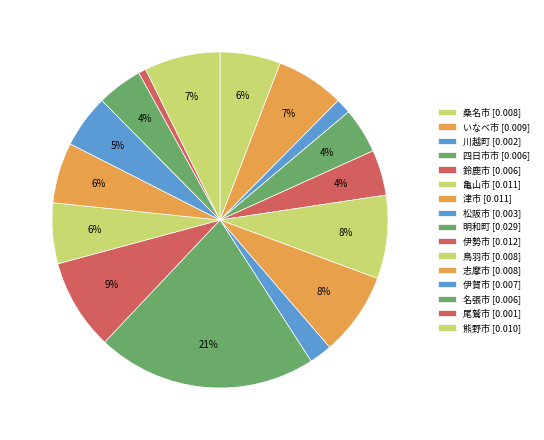

How many segments does this pie chart have?

16